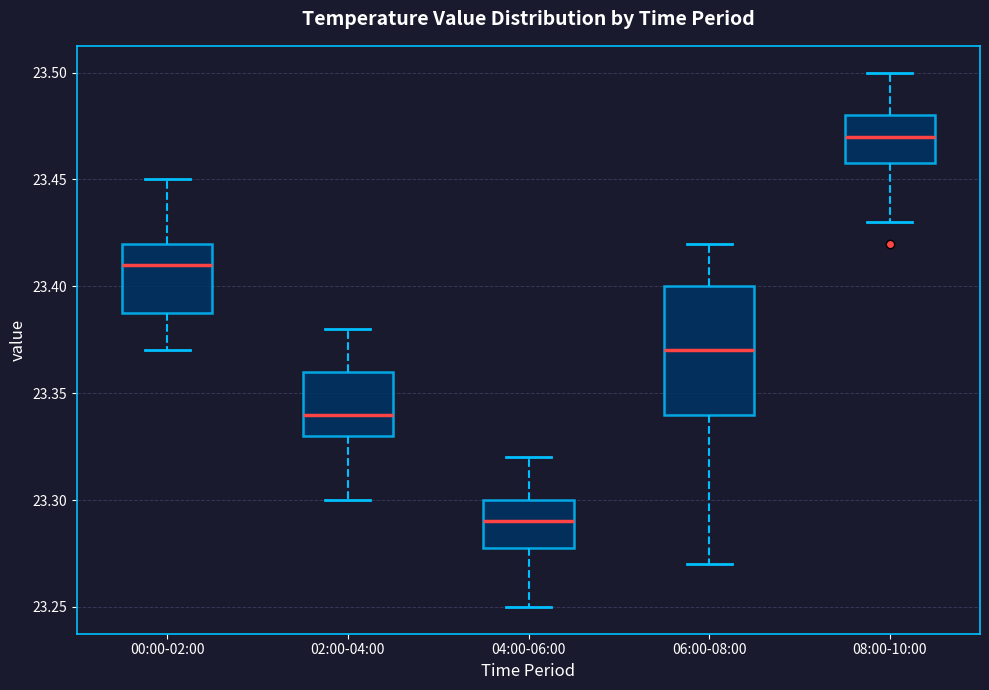

Where does the lower whisker of the box for 08:00-10:00 end on the y-axis? The values are not printed on the chart, so give them approximately, as read against the axis.

23.43